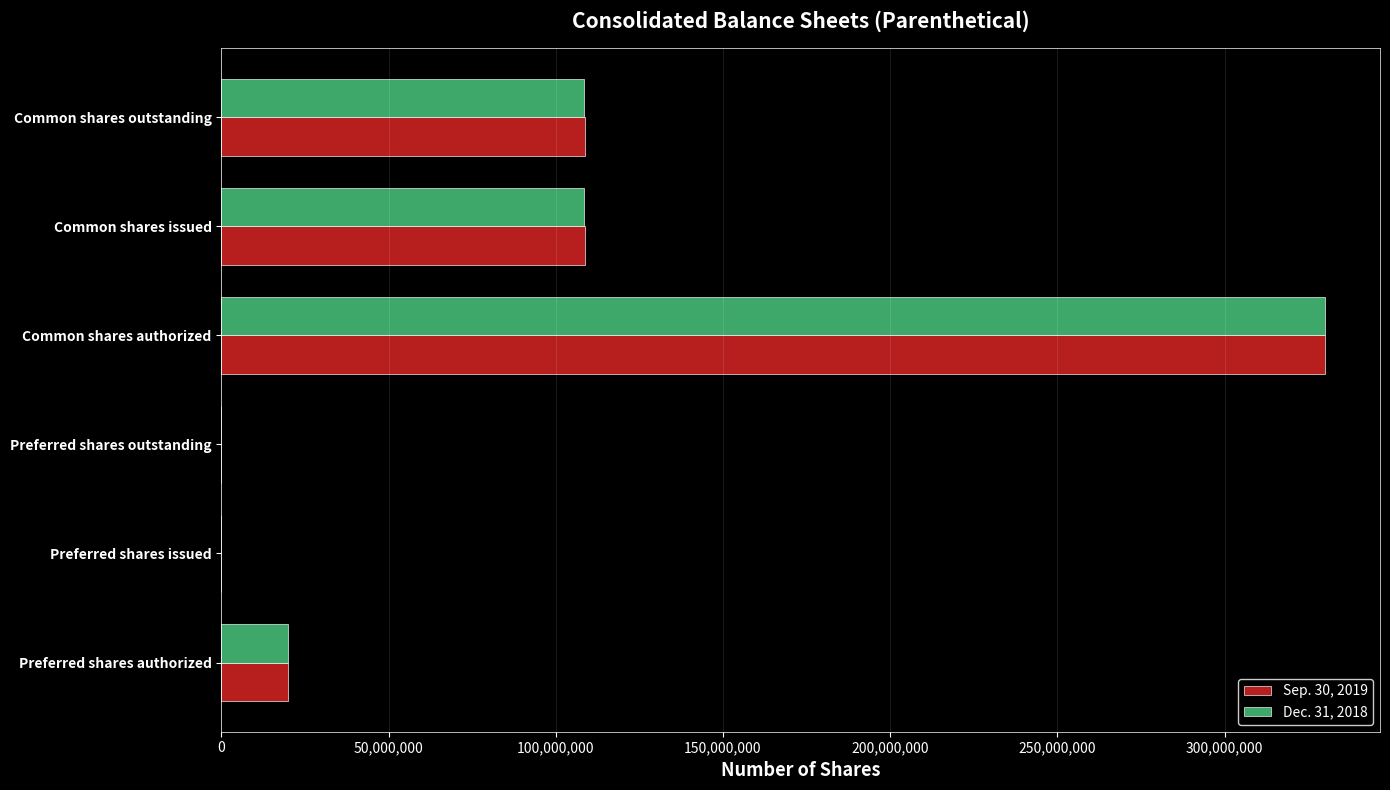

Is the value of Dec. 31, 2018 at Preferred shares issued greater than the value of Sep. 30, 2019 at Common shares outstanding?

No